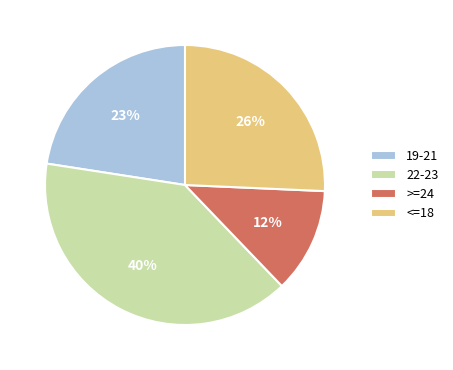

The 22-23 slice represents 28% of the pie. True or false?

False